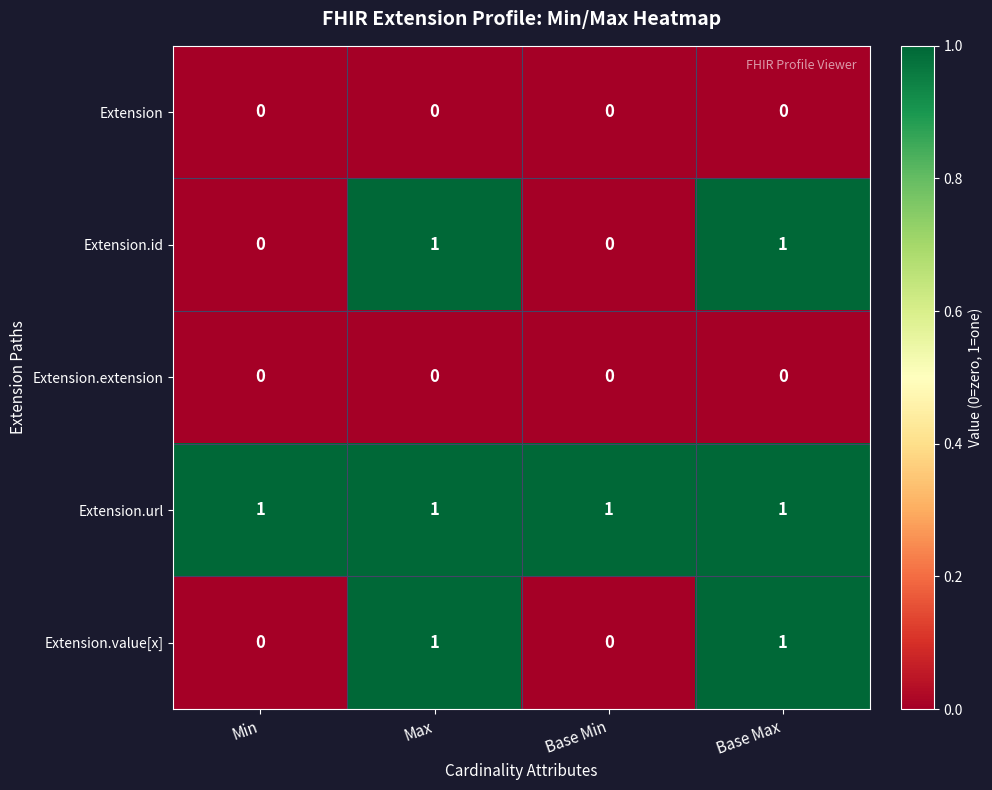

Is the value of Extension.url at Base Min greater than the value of Extension.extension at Max?

Yes